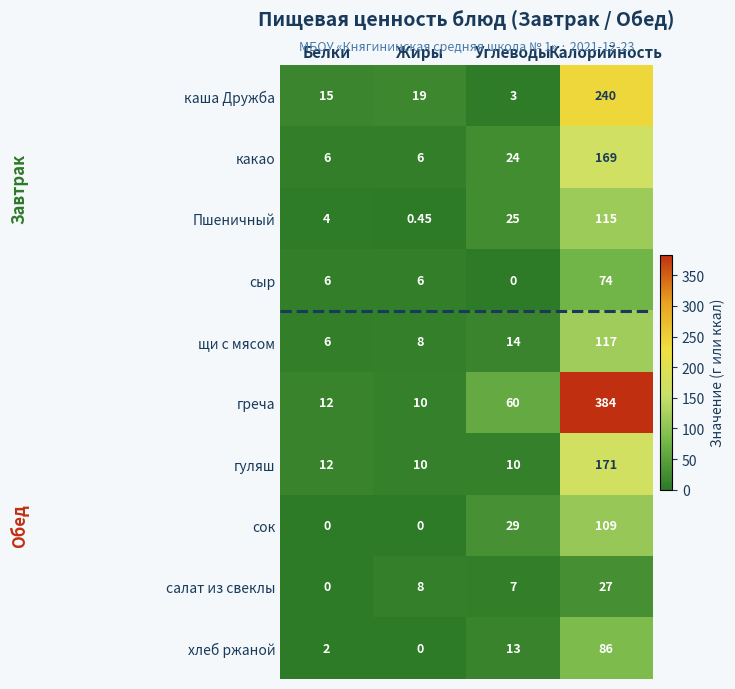

Where is щи с мясом nearest to the value 61?

Углеводы